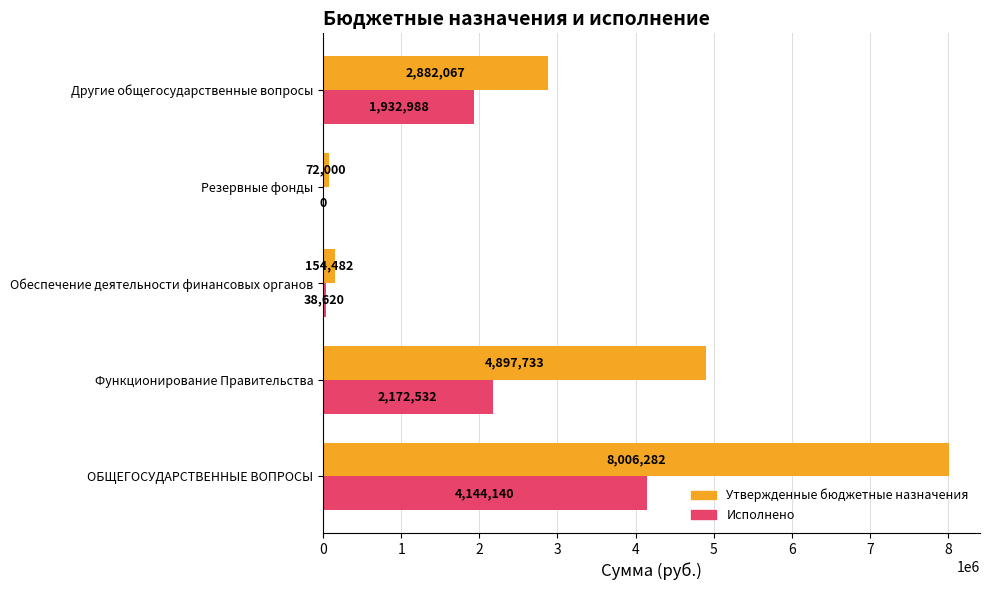

Is the value of Исполнено at ОБЩЕГОСУДАРСТВЕННЫЕ ВОПРОСЫ greater than the value of Утвержденные бюджетные назначения at Функционирование Правительства?

No